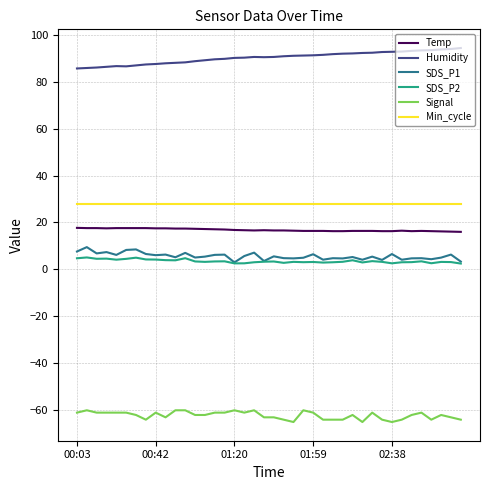

Count the number of categories in the chart.

40